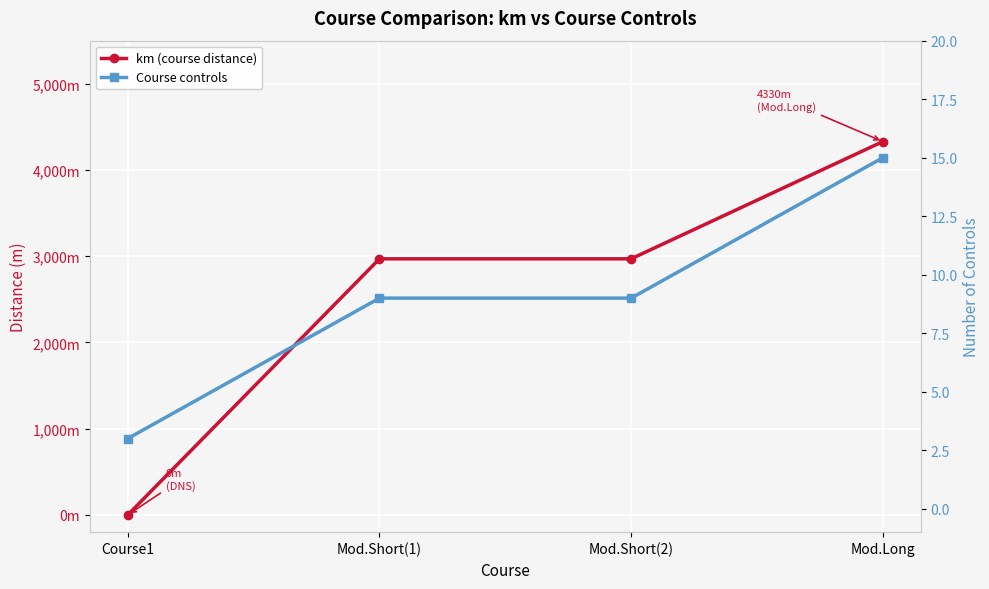

What is the spread (max minus min) of values at Mod.Short(2)?

2961